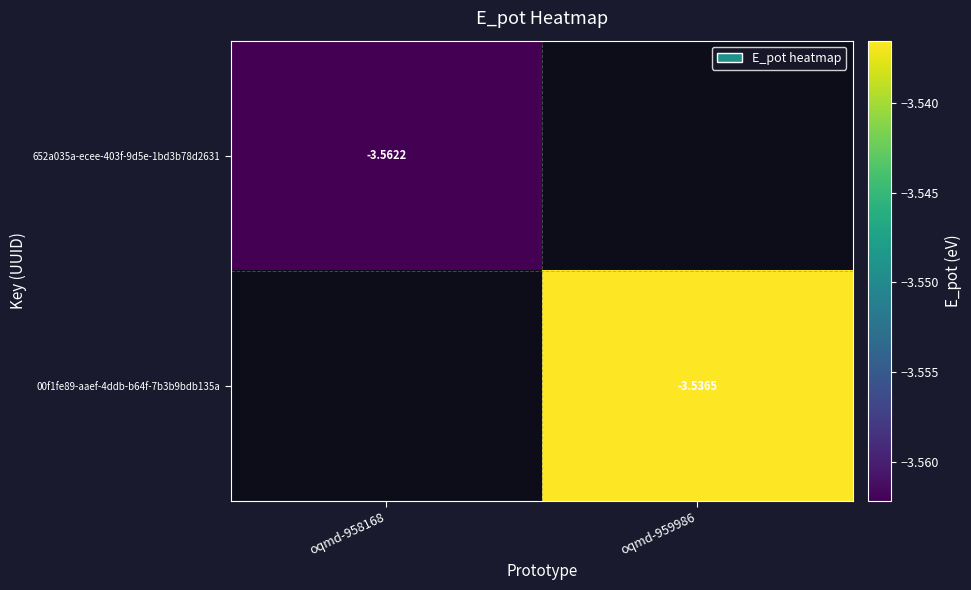

Is the value of 00f1fe89-aaef-4ddb-b64f-7b3b9bdb135a at oqmd-959986 greater than the value of 652a035a-ecee-403f-9d5e-1bd3b78d2631 at oqmd-958168?

Yes